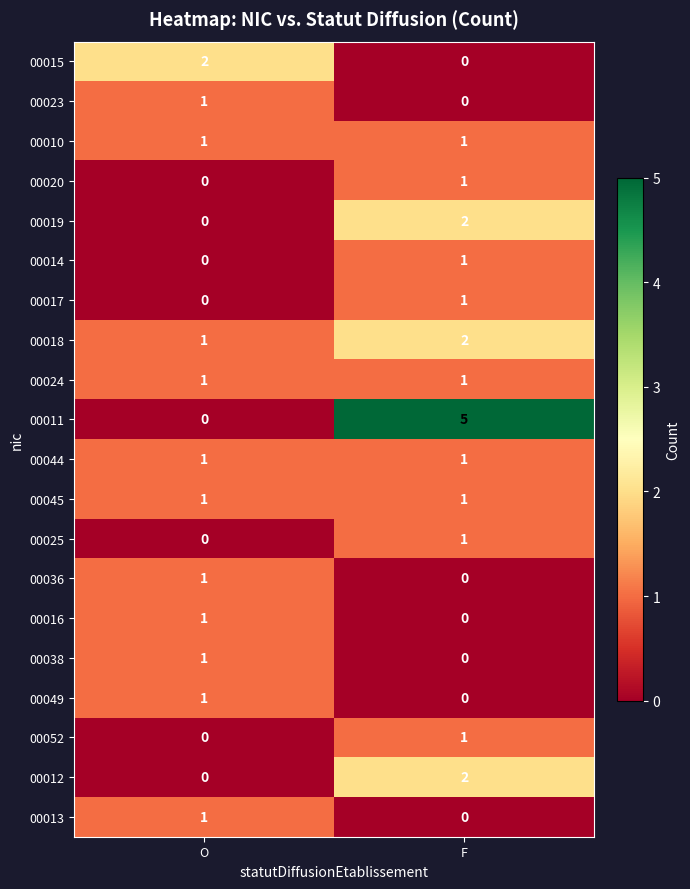

What is the total value across all series at F?

20